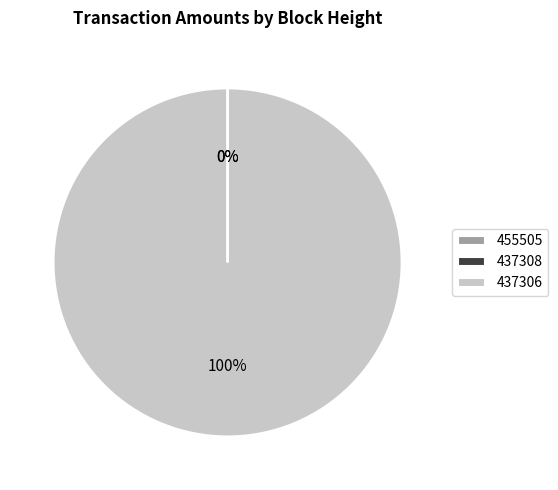

What is the total percentage of 437308 and 437306?

100.0%